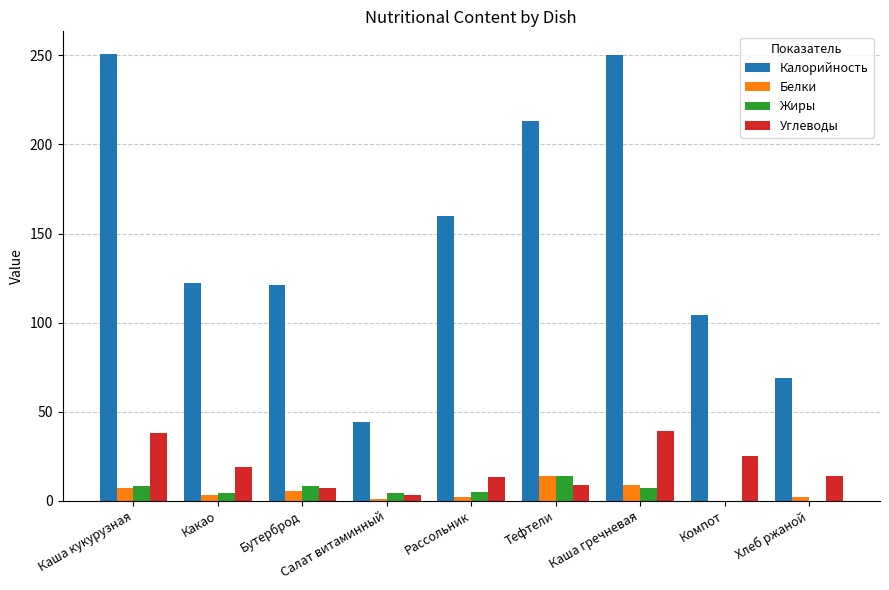

Is it true that Калорийность equals 122.0 at Какао?

True